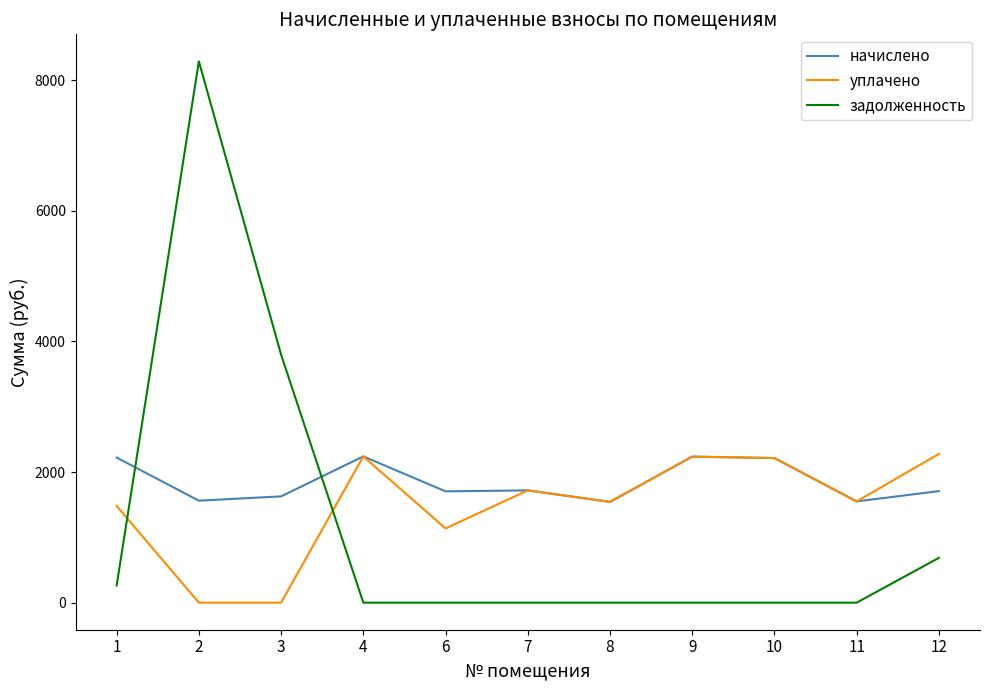

The value of начислено at 8 is 2255.5. True or false?

False